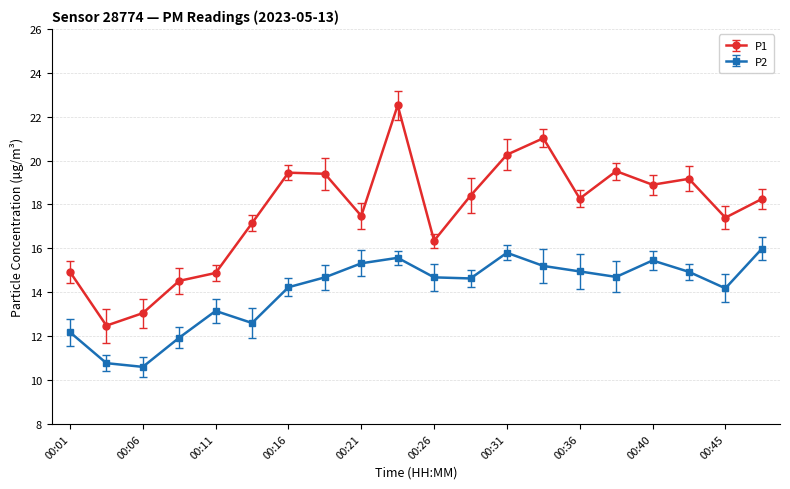

Rank the series by their average value, from lowest to highest.

P2, P1